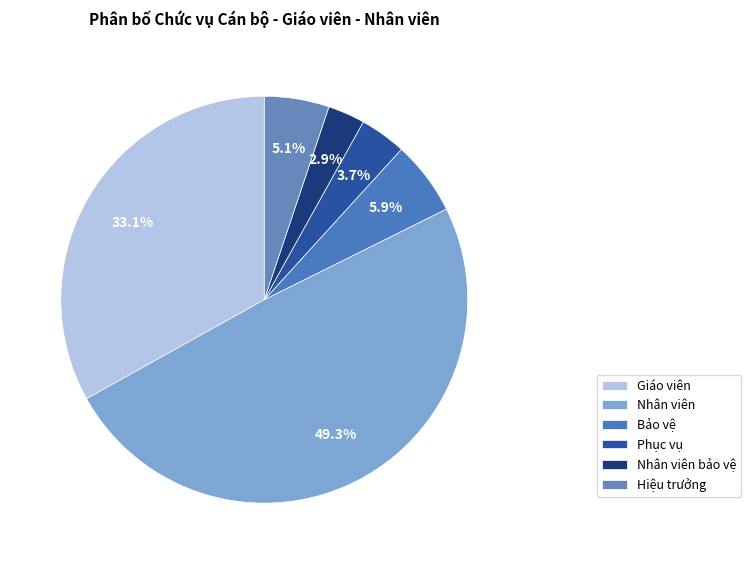

How many slices are in this pie chart?

6